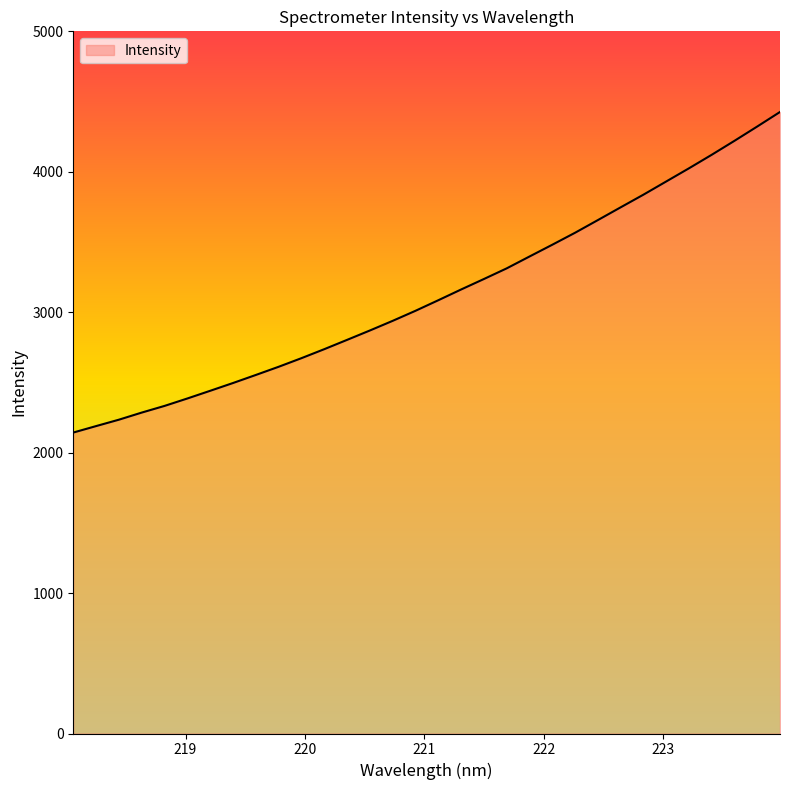

What is the difference between the maximum and minimum values?

2282.8